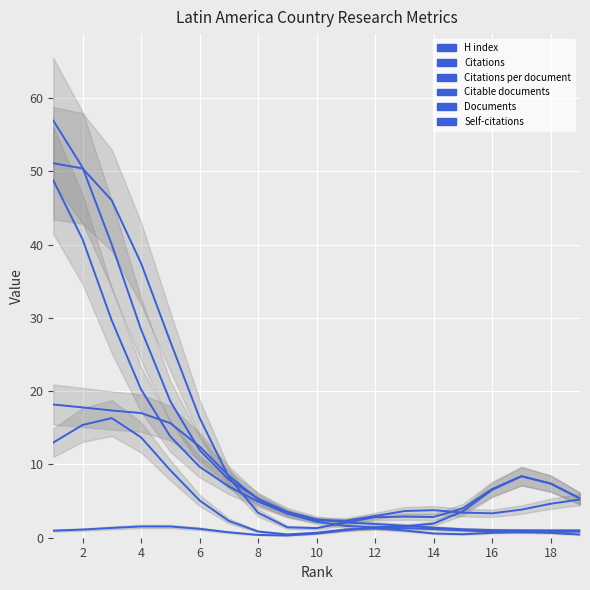

What is the highest value of the H index series?

18.2